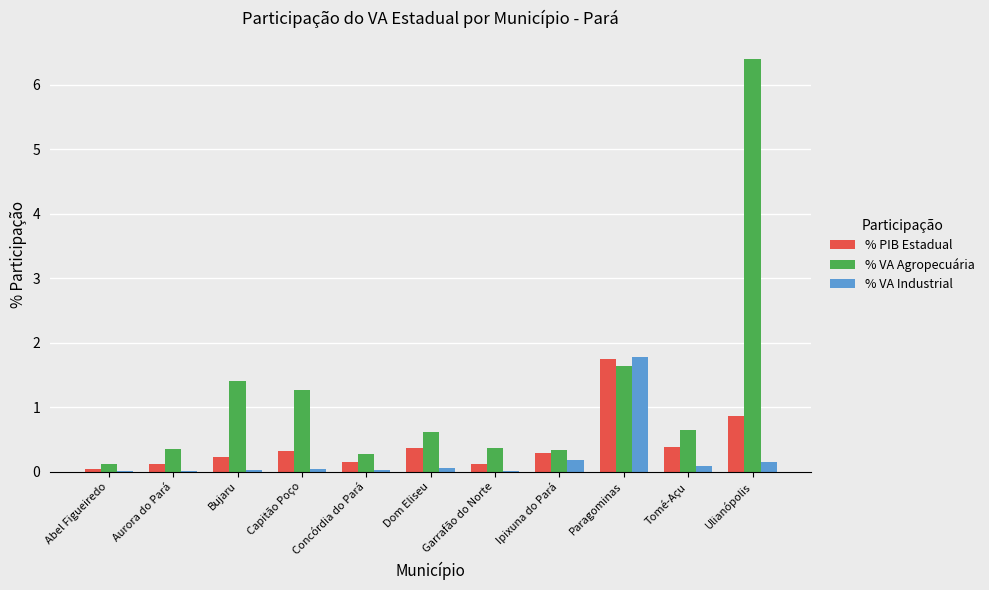

At which label is % VA Agropecuária closest to 3?

Paragominas